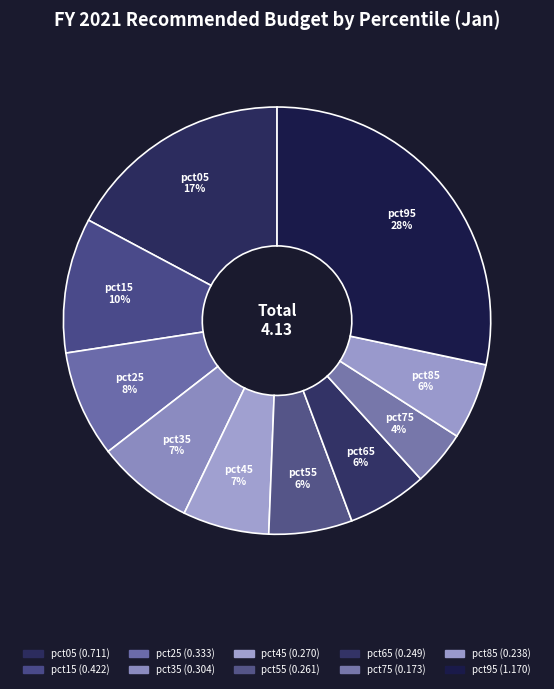

Combined, do pct55 and pct05 account for over 50%?

No